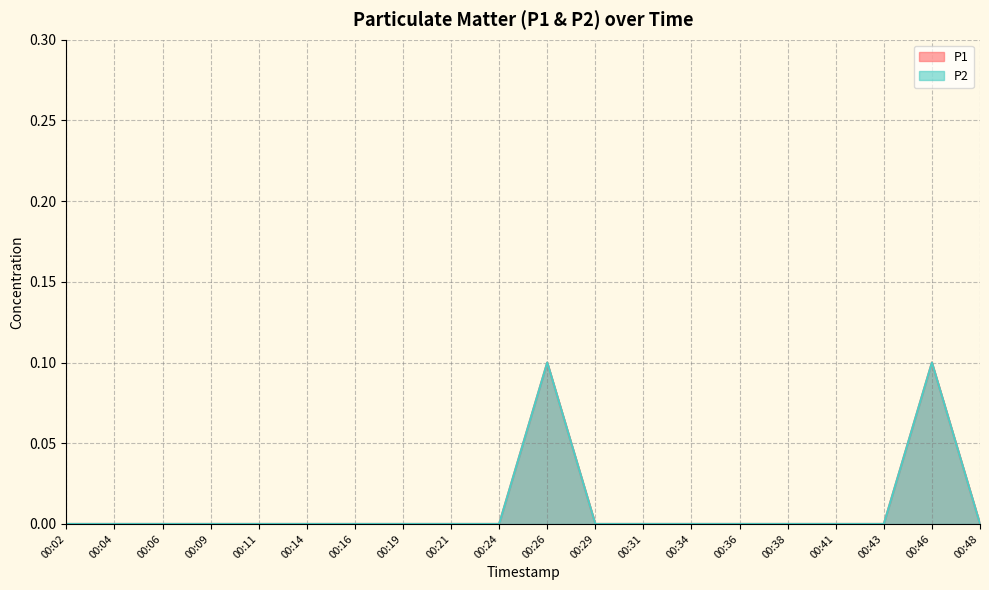

What is the sum of all P2 values?

0.2